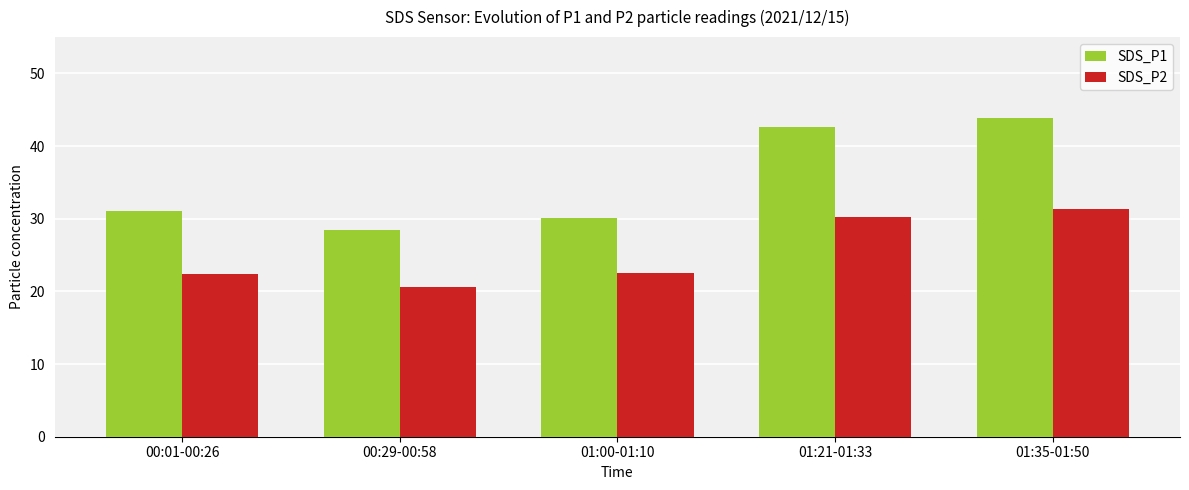

What is the difference between the highest and lowest values at 01:35-01:50?

12.5